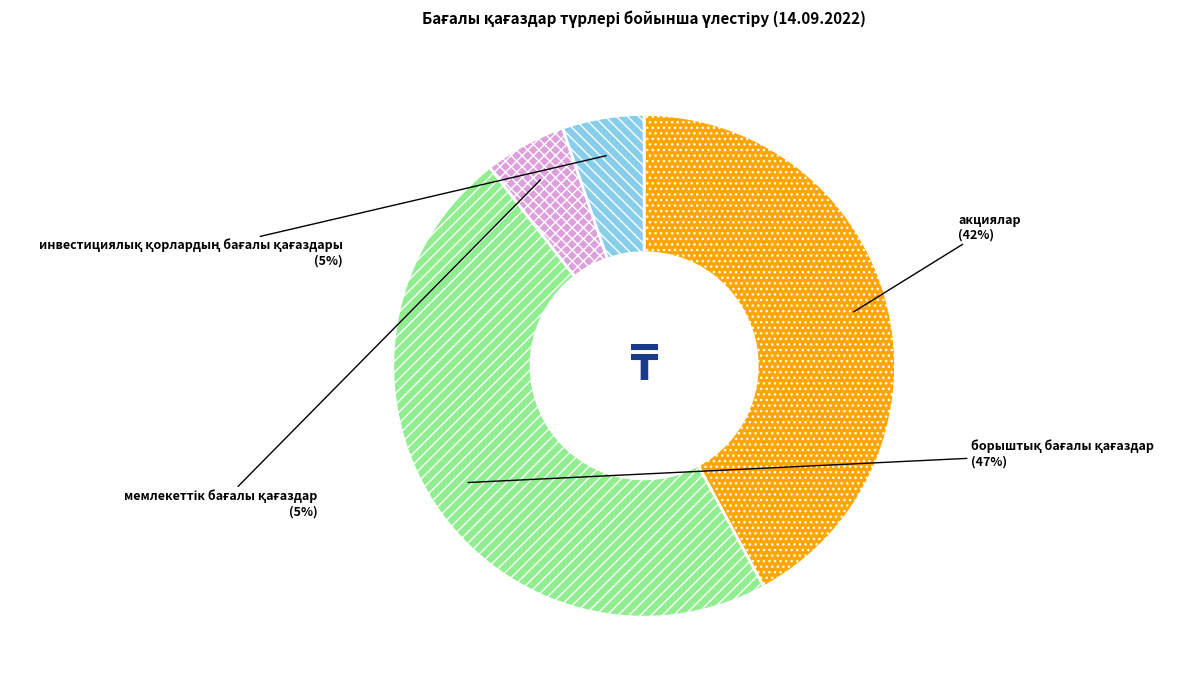

To the nearest percent, what is the average slice percentage?

25%